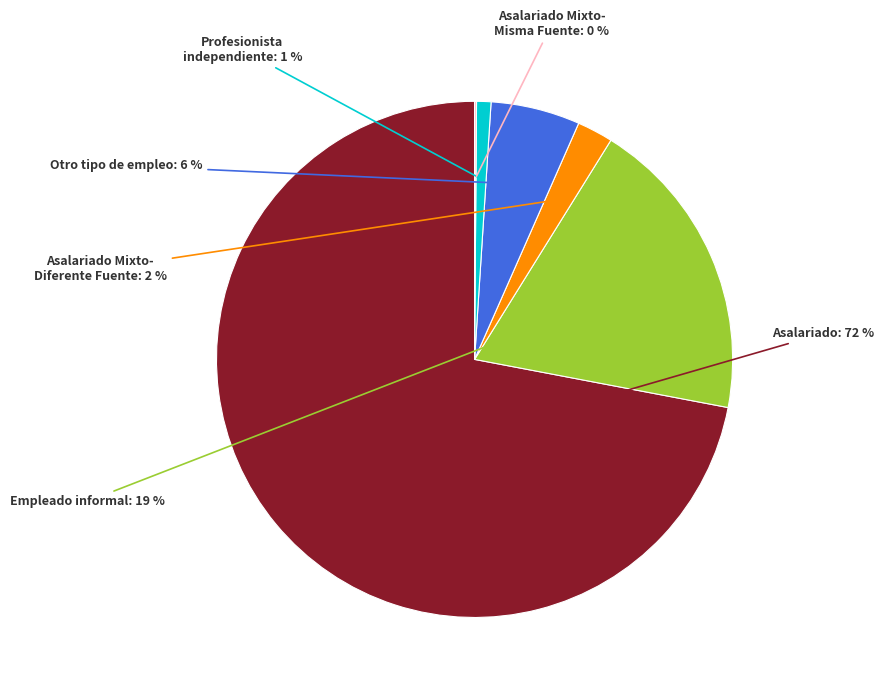

To the nearest percent, what is the difference between the largest and smallest slice percentages?

72%